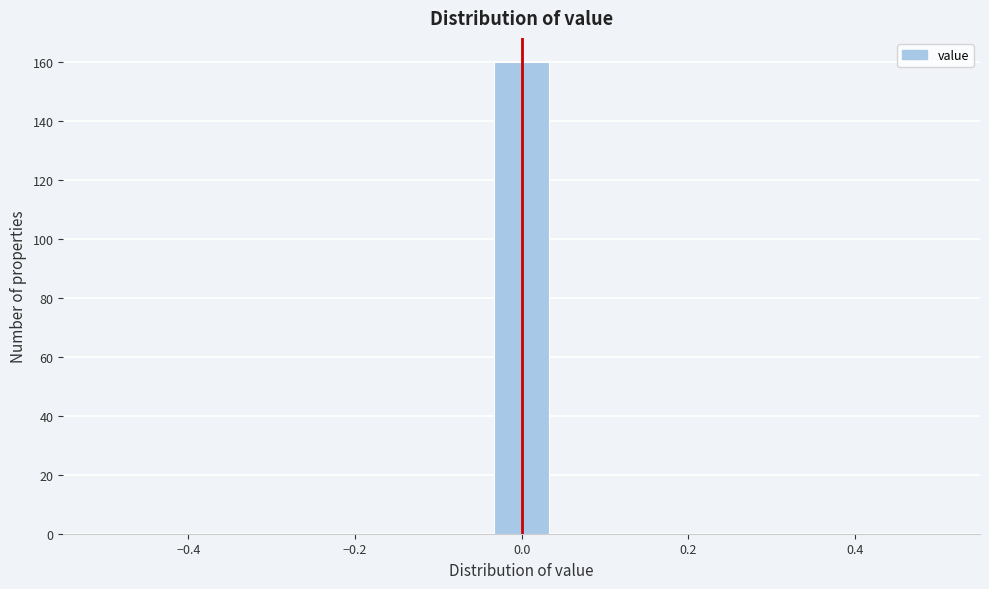

Read against the x-axis, roughly where is the centre of the tallest bar?

0.00